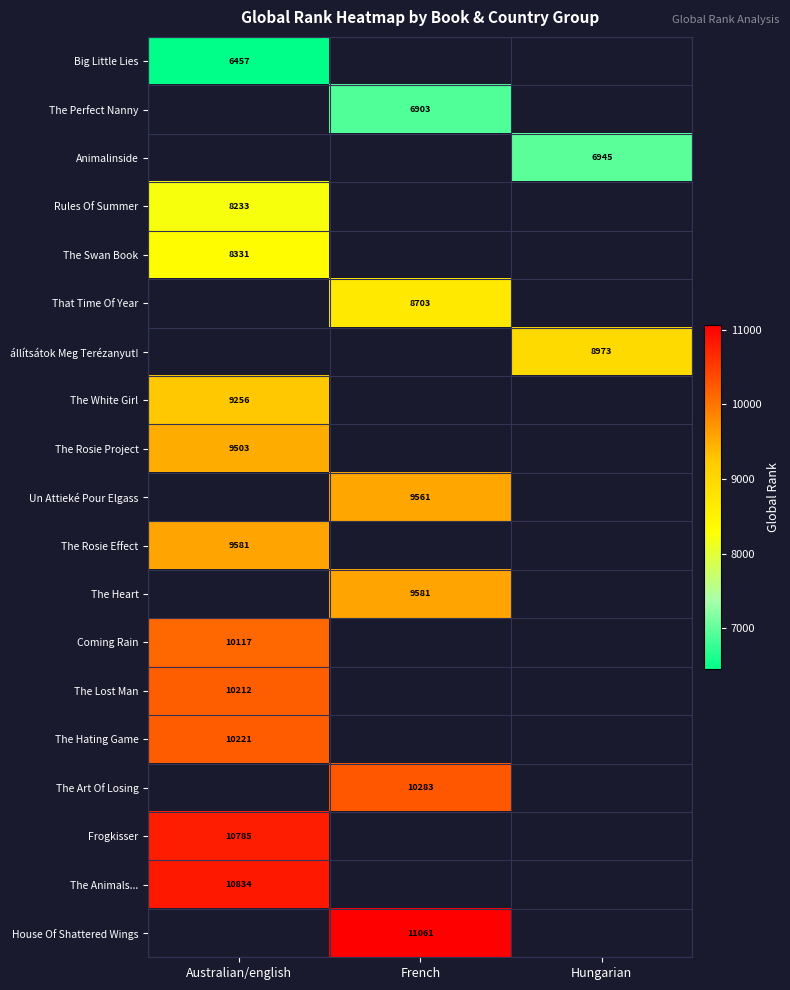

Which has a higher value, Australian/english or French?

French